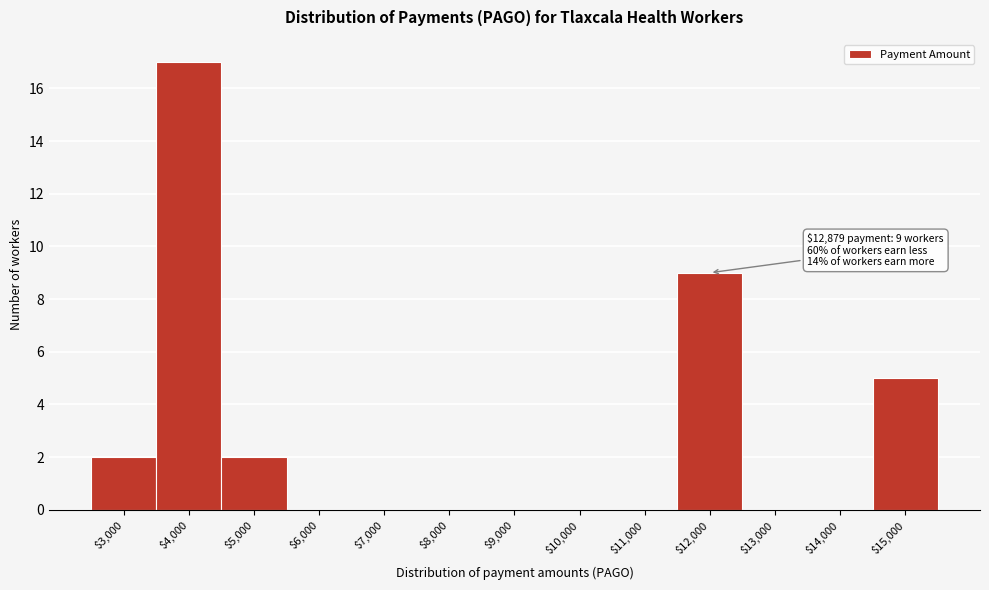

Where is the data nearest to the value 8?

$12,000